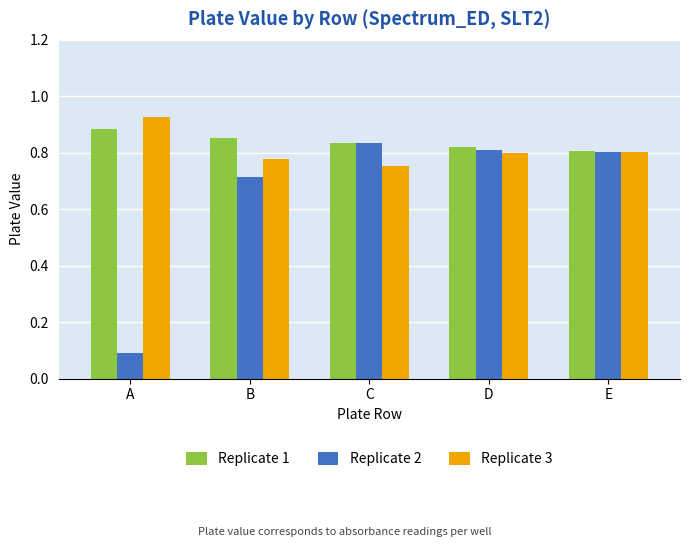

What is the difference between the Replicate 2 values at B and A?

0.6